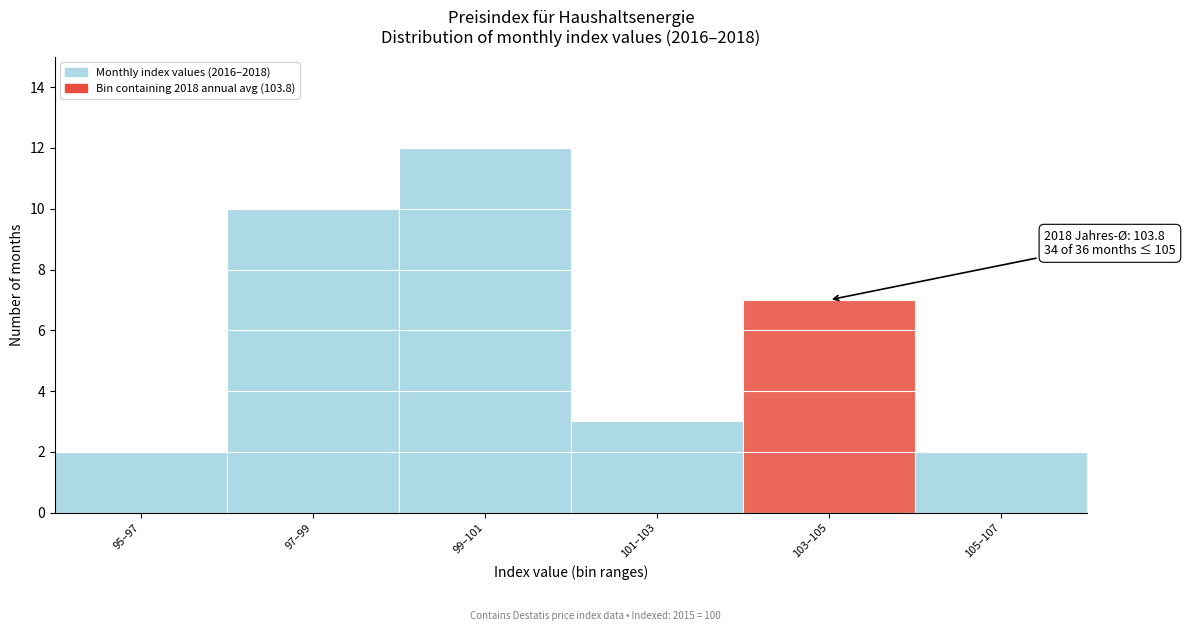

Reading left to right, transcribe all the data shown in this chart.

2	10	12	3	7	2